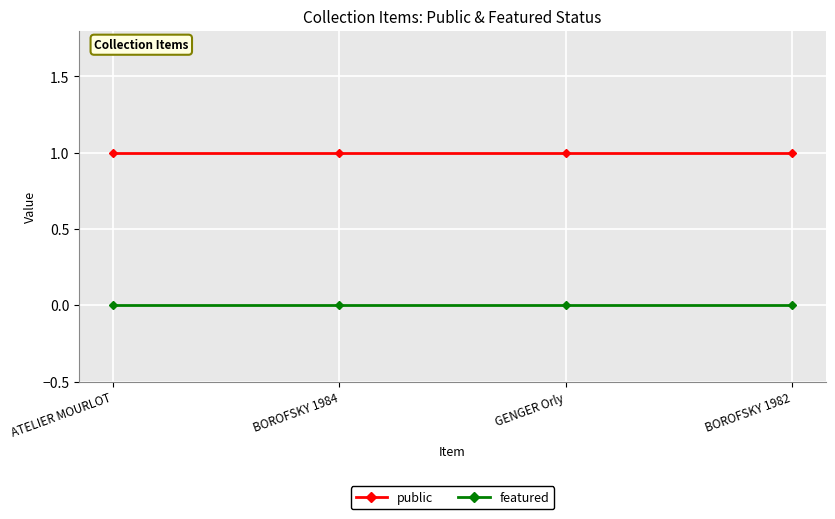

The featured series shows 0 at BOROFSKY 1984. True or false?

True